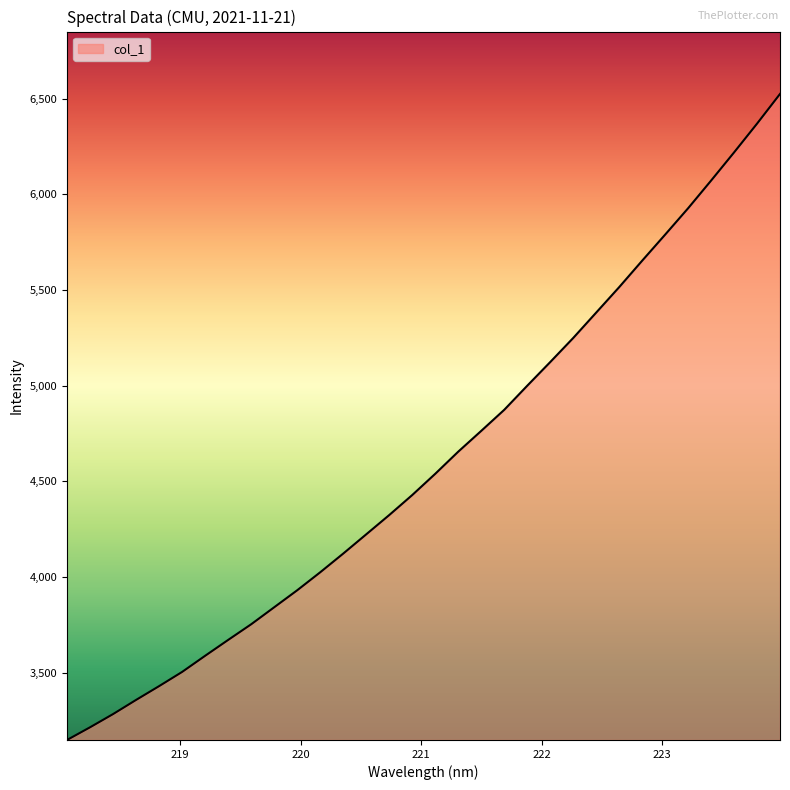

What is the average value?

4609.3